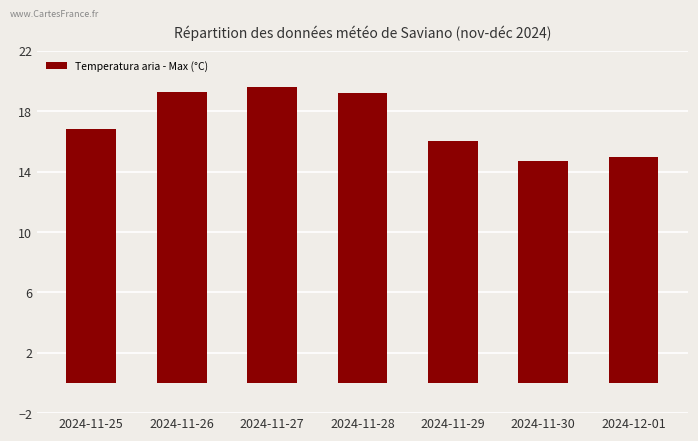

The chart shows a value of 19.6 at 2024-11-27. True or false?

True